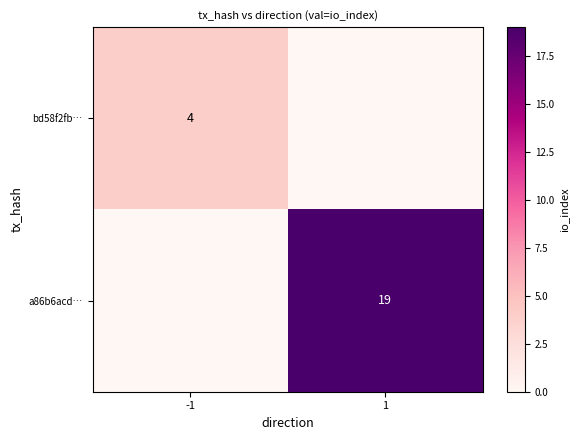

The a86b6acd… series shows 19 at 1. True or false?

True